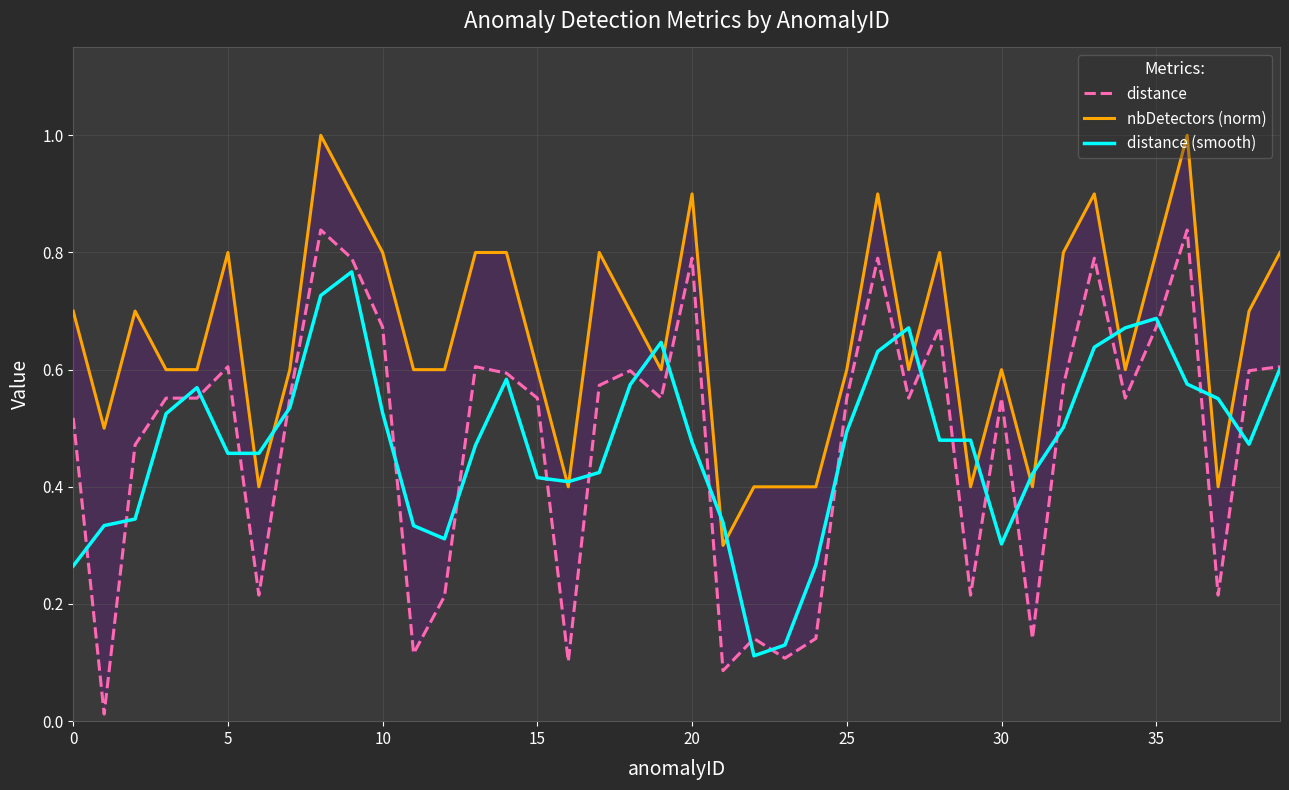

Is it true that nbDetectors (norm) equals 0.8 at 39?

True